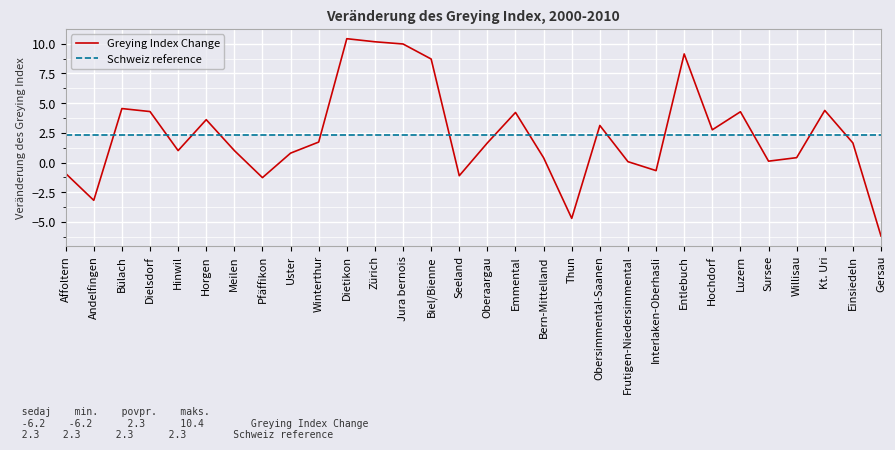

In Greying Index Change, how many points are lower than both neighbors (excluding endpoints)?

8